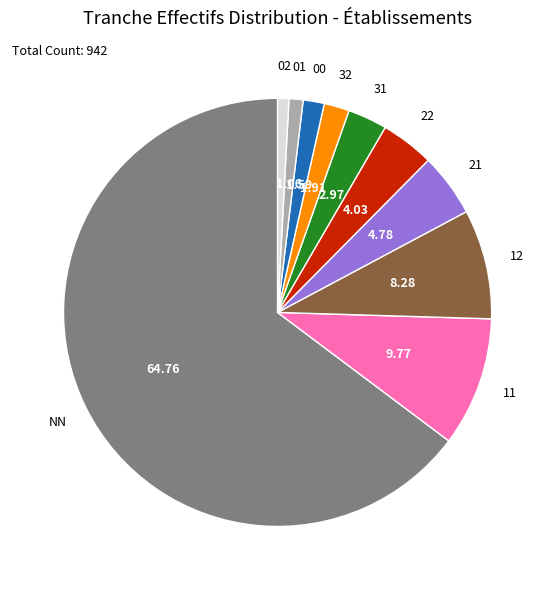

Is the sum of 11 and 12 greater than half?

No